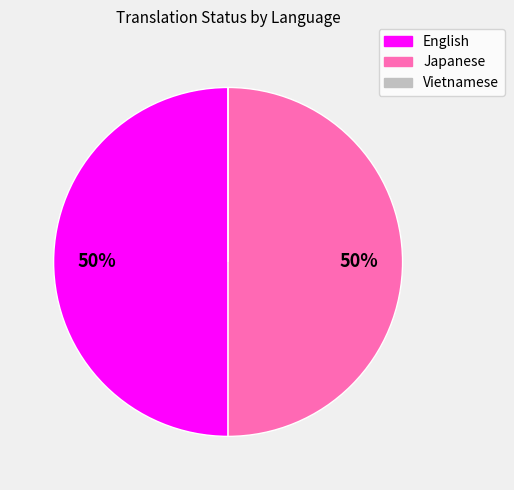

To the nearest percent, what portion does English represent?

50%